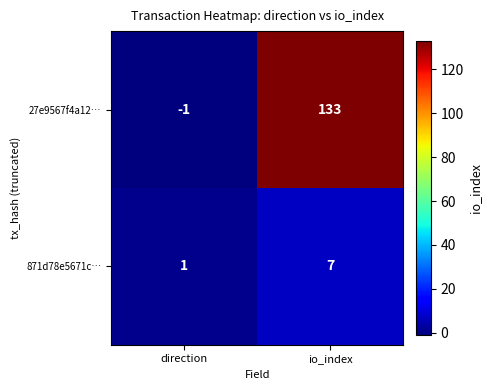

Which category has the highest value across all series?

io_index